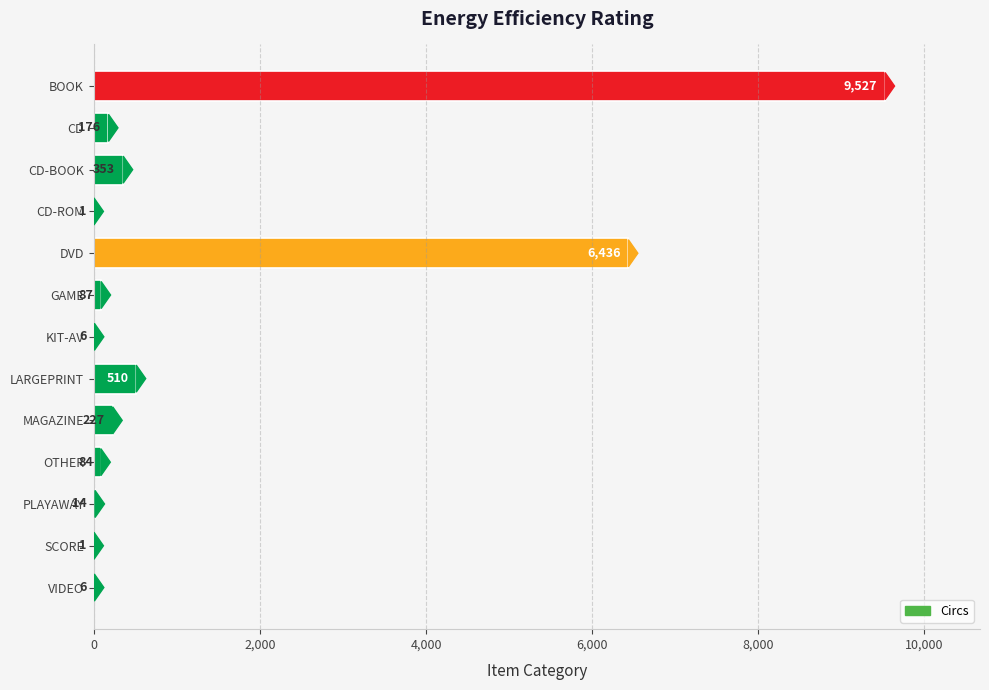

At which label is the value closest to 4764?

DVD